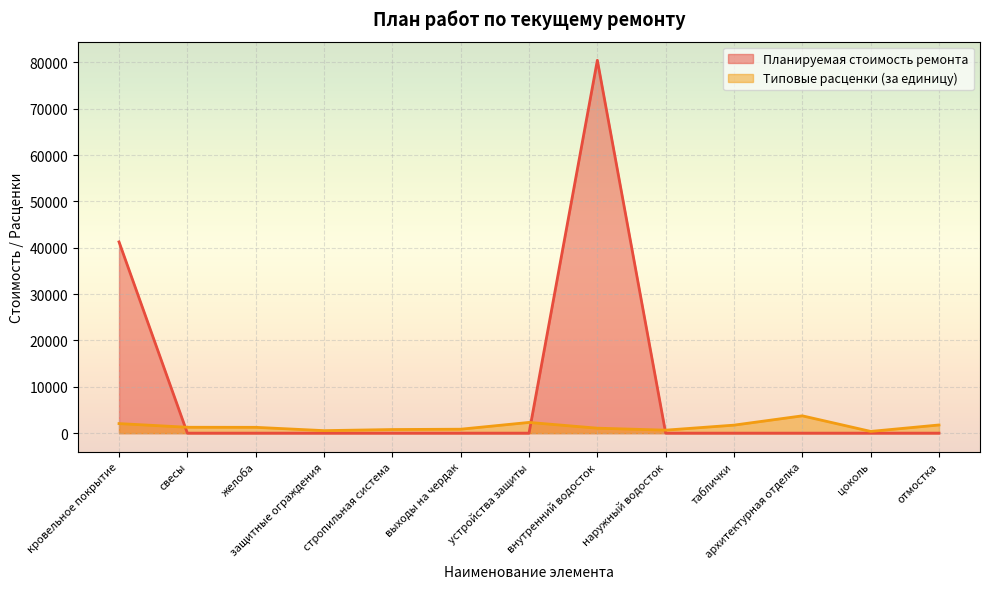

What is the label of the 2nd point from the right?

цоколь